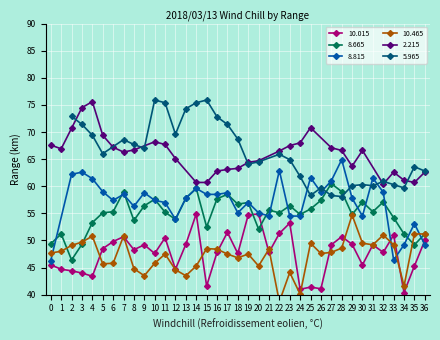

How many intersections are there between 10.015 and 8.665?

2